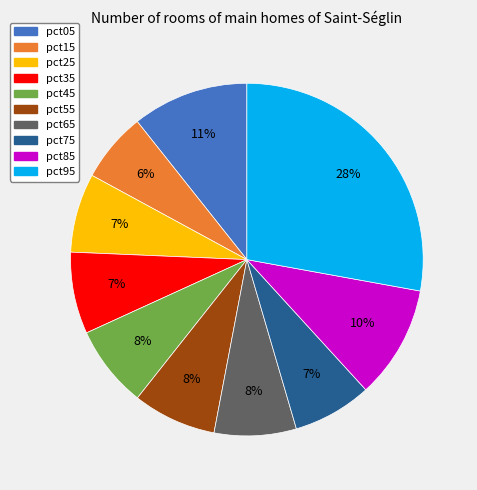

Is there a majority slice in this chart?

No